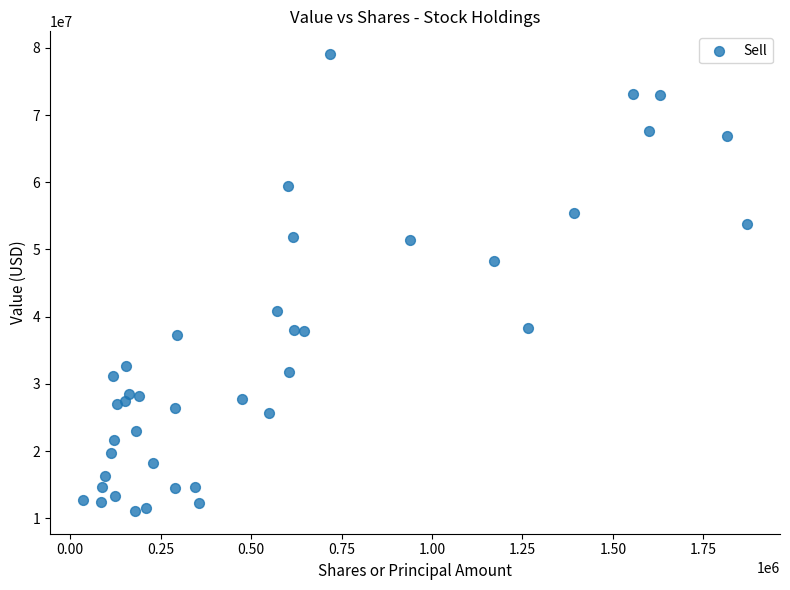

What Y value in the scatter plot is closest to 45078500?

48261000